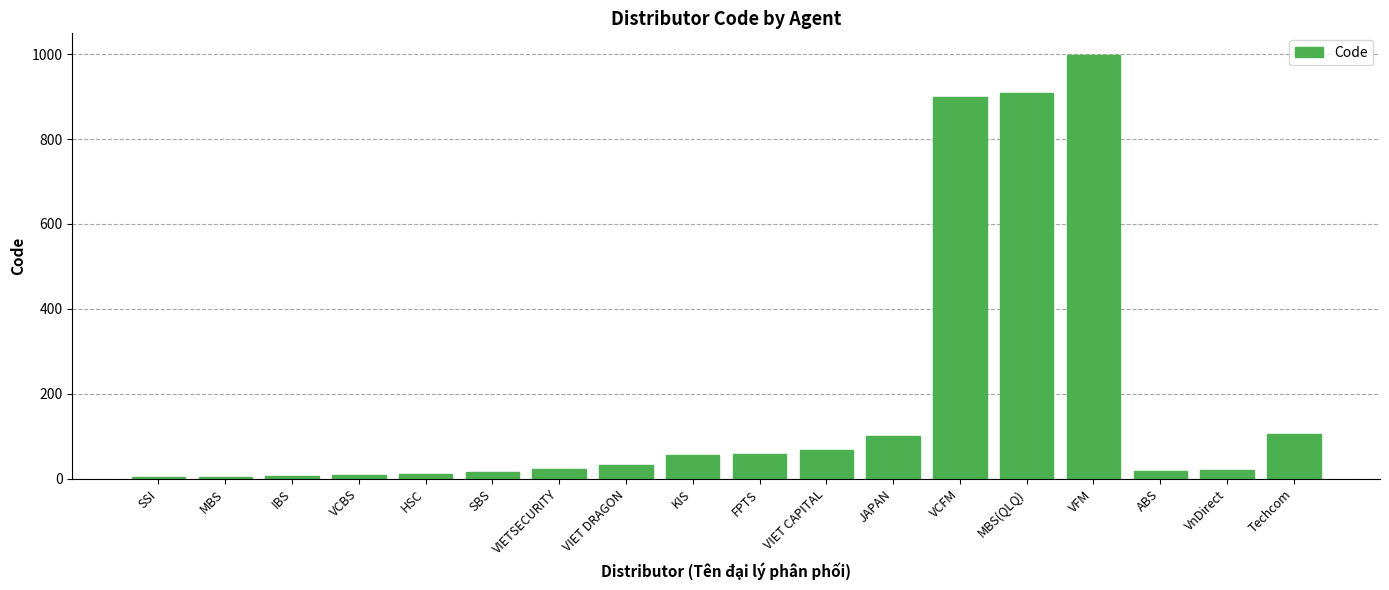

Is it true that the value at KIS is 57?

True